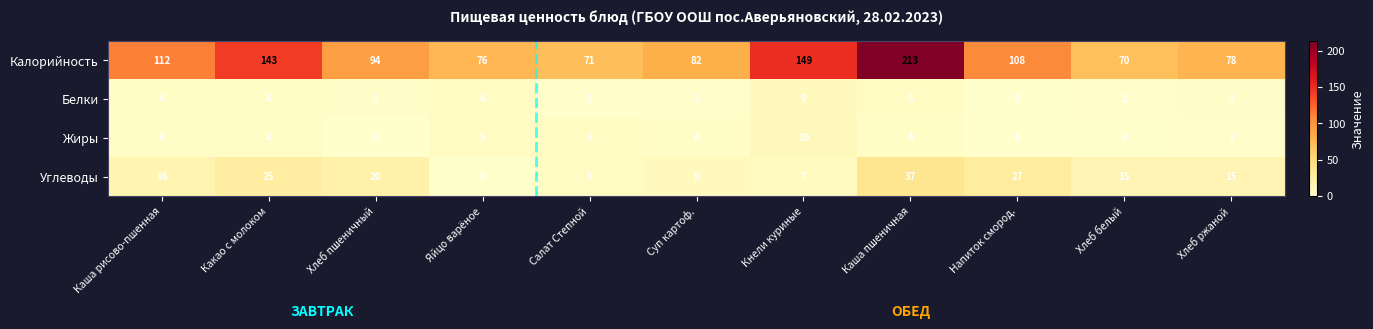

Which category has the highest value across all series?

Каша пшеничная